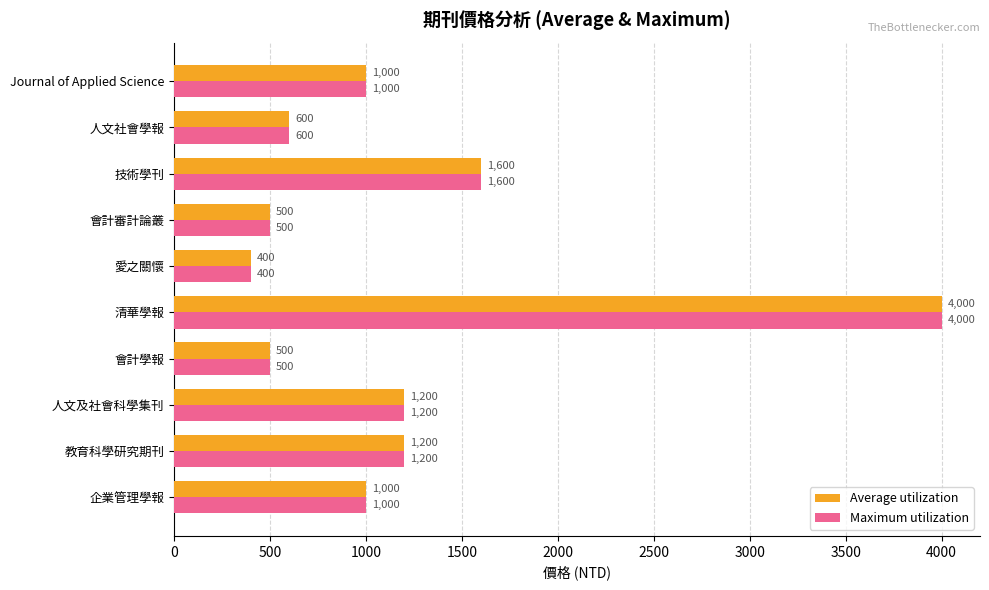

How many values in the Maximum utilization series are below 1000?

4